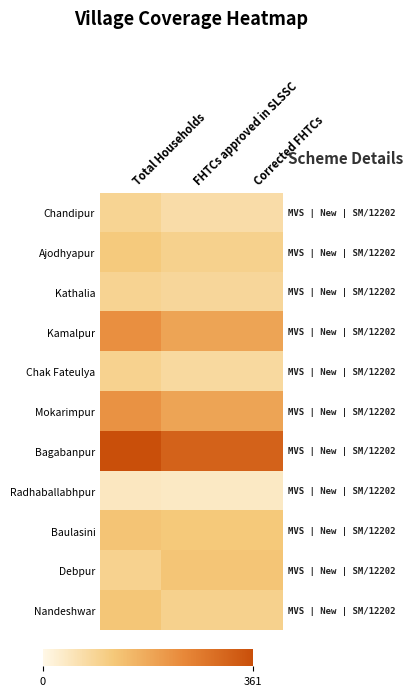

Which has a higher value, Total Households or Corrected FHTCs?

Total Households